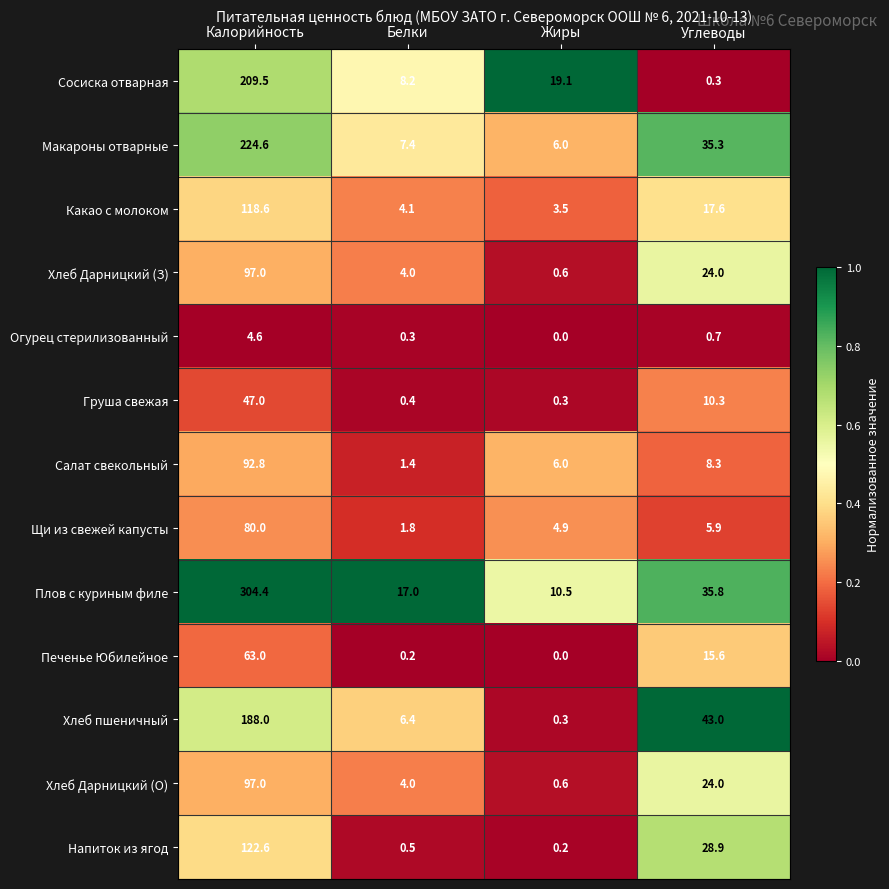

Which series changed the most between Жиры and Углеводы?

Хлеб пшеничный